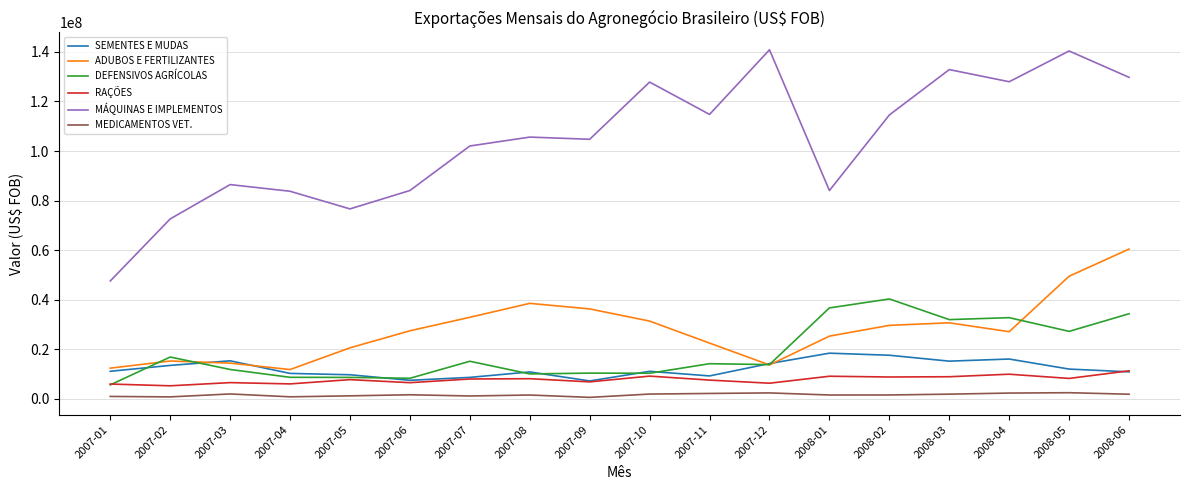

What is the difference between the RAÇÕES values at 2007-08 and 2007-09?

1283070